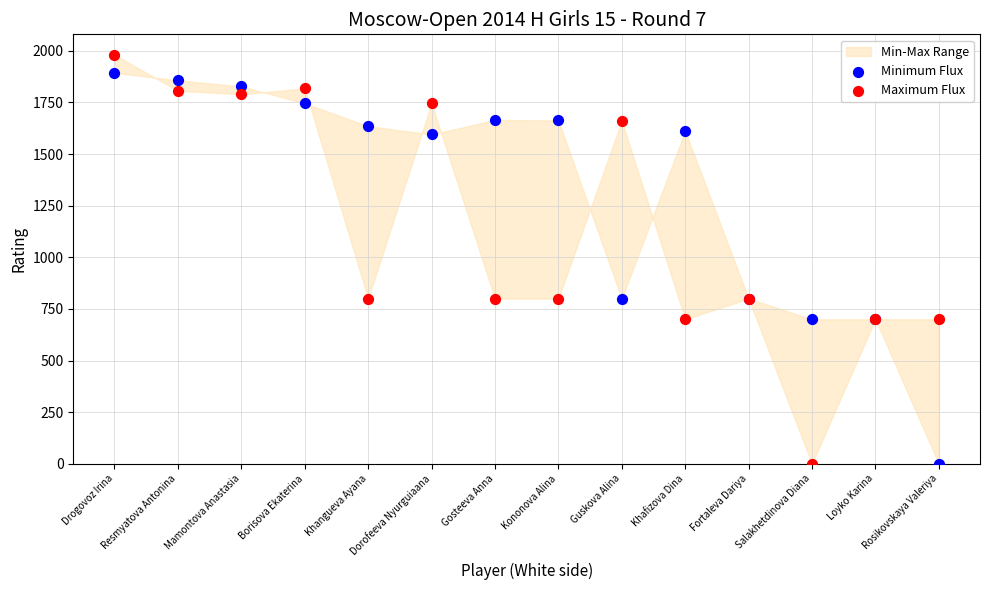

Which series reaches the maximum Y coordinate?

Maximum Flux